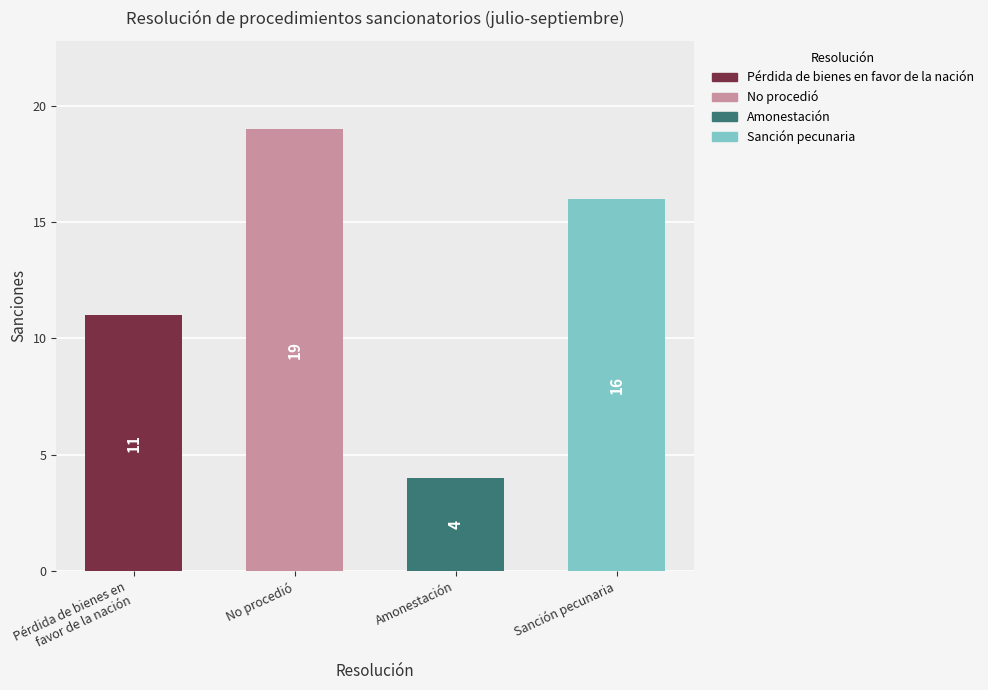

Between No procedió and Pérdida de bienes en
 favor de la nación, which is larger?

No procedió